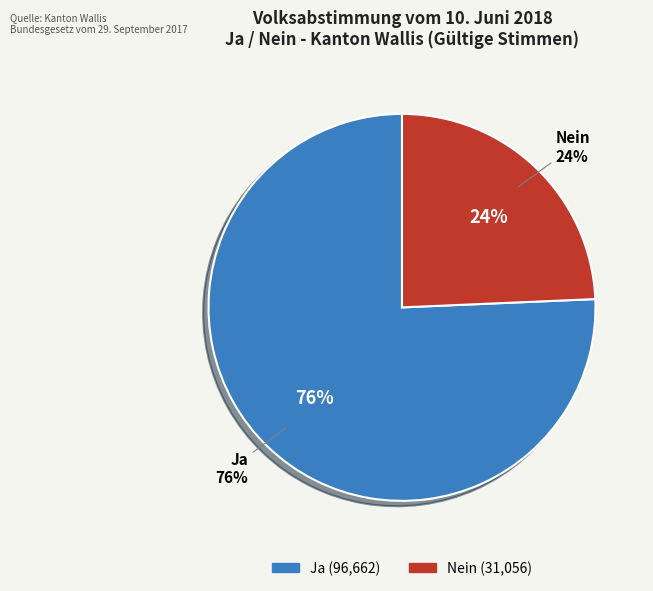

Does any single category account for the majority?

Yes